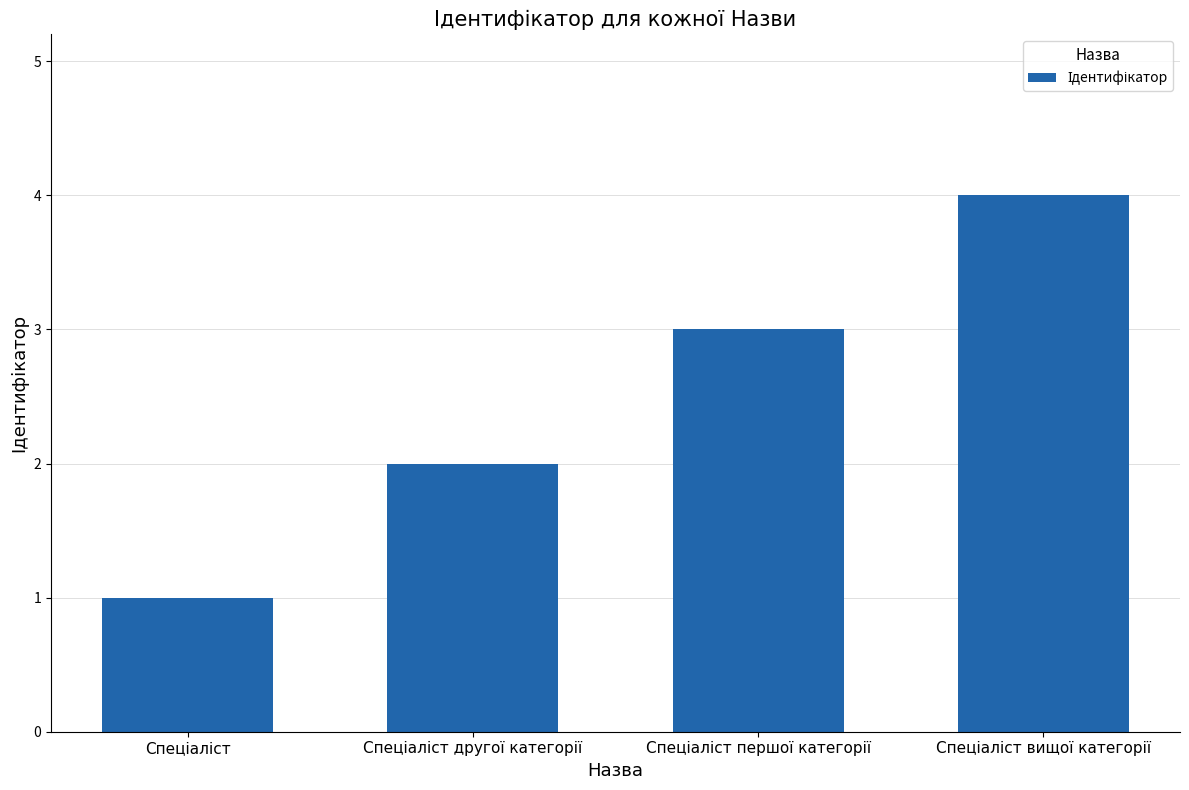

What is the greatest value displayed?

4